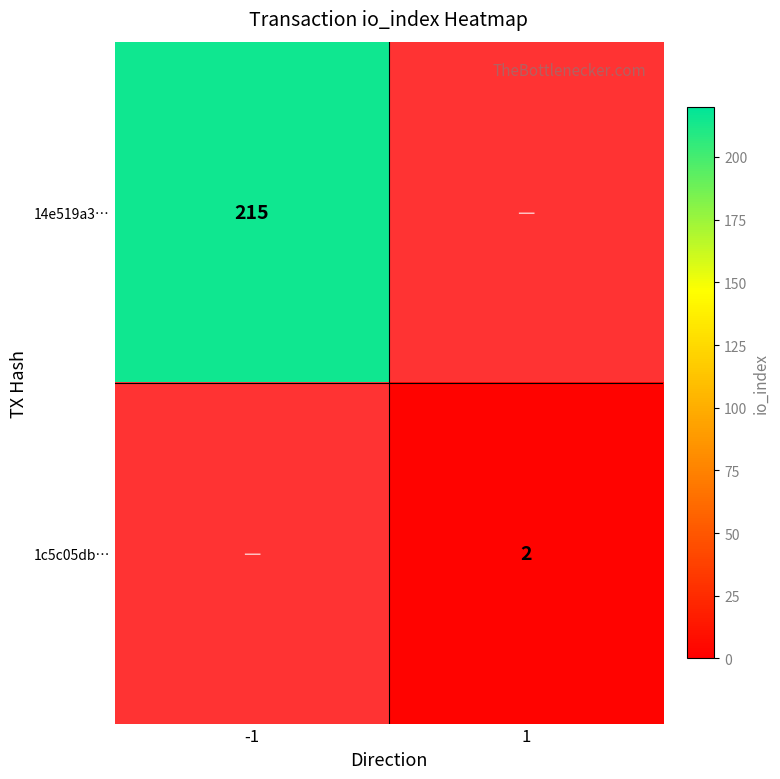

True or false: 1c5c05db… has a value of 1 at 1.

False